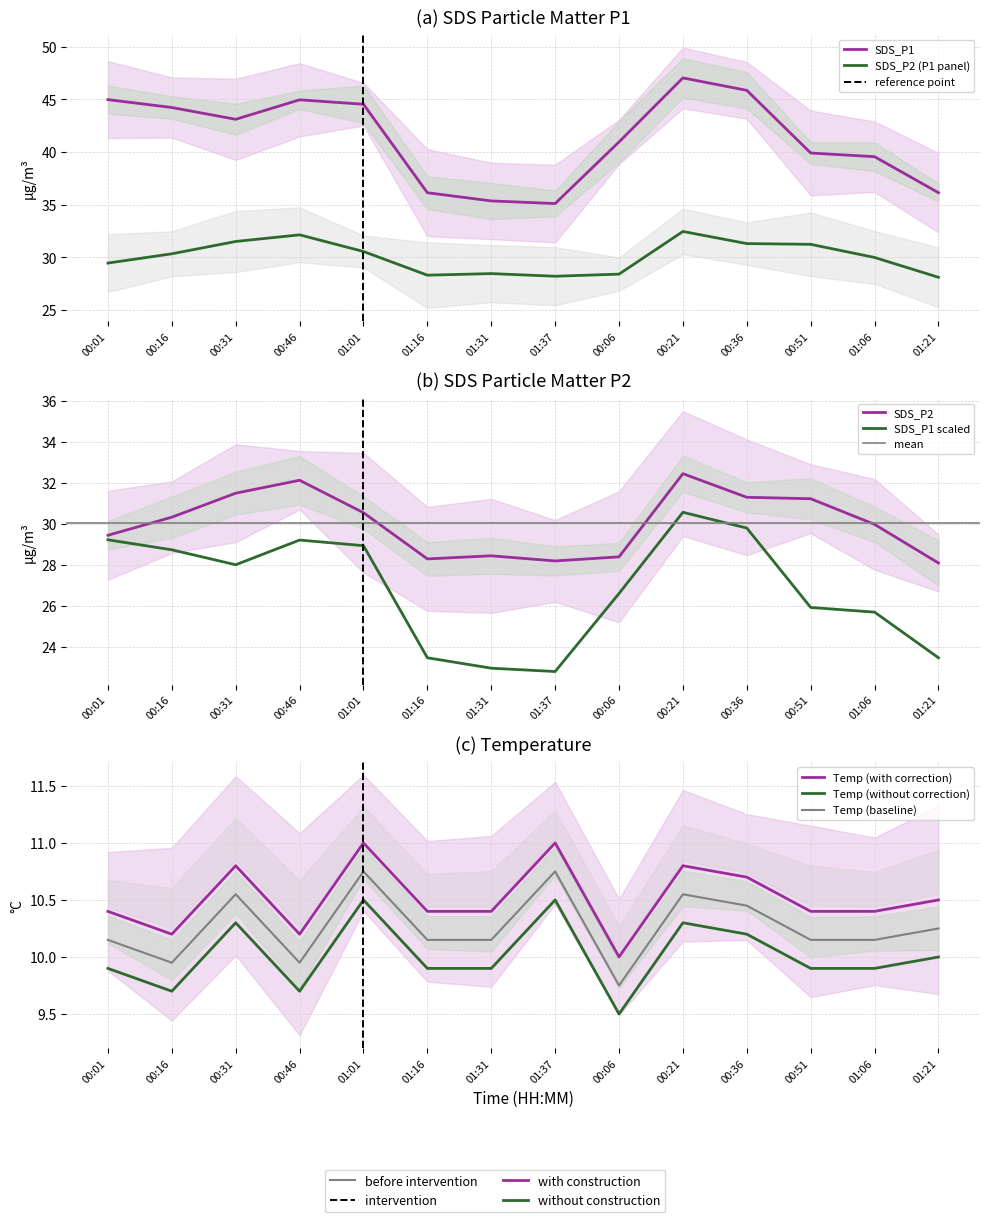

Is this an area chart (filled region under the line)?

No